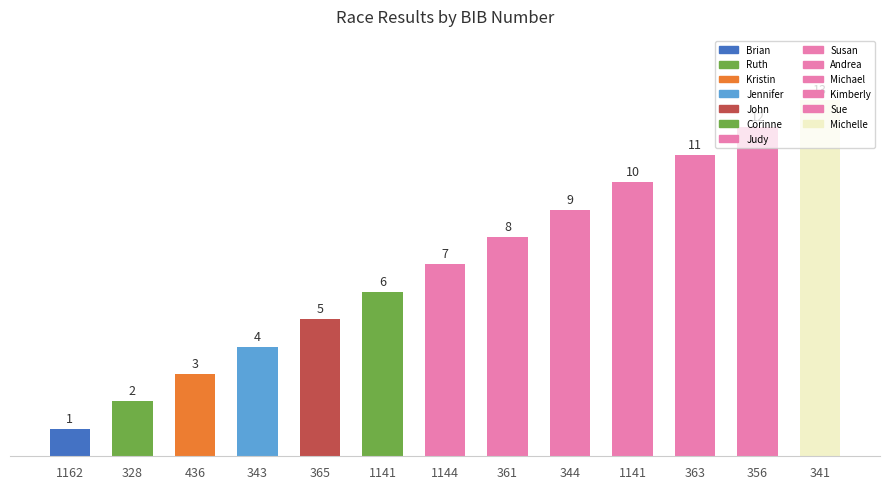

What is the label of the 8th bar from the right?

1141